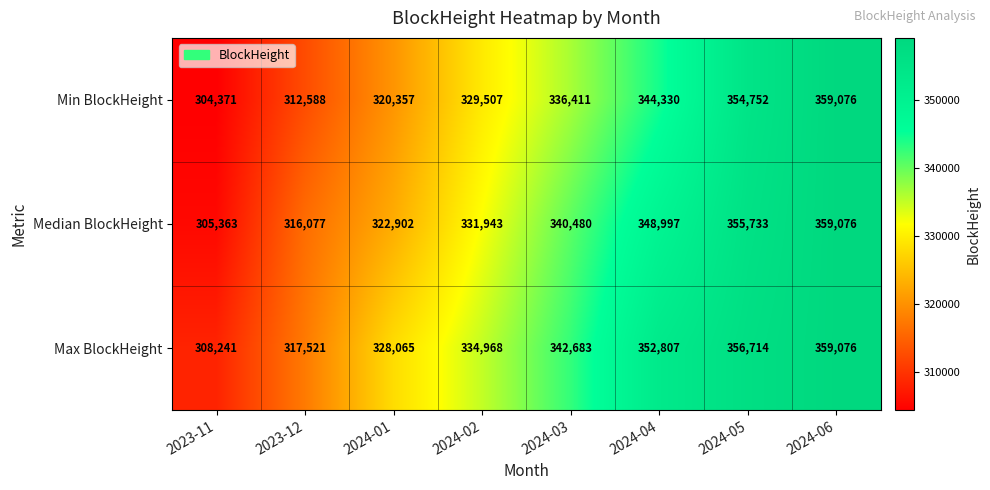

The value of Median BlockHeight at 2023-12 is 509070. True or false?

False